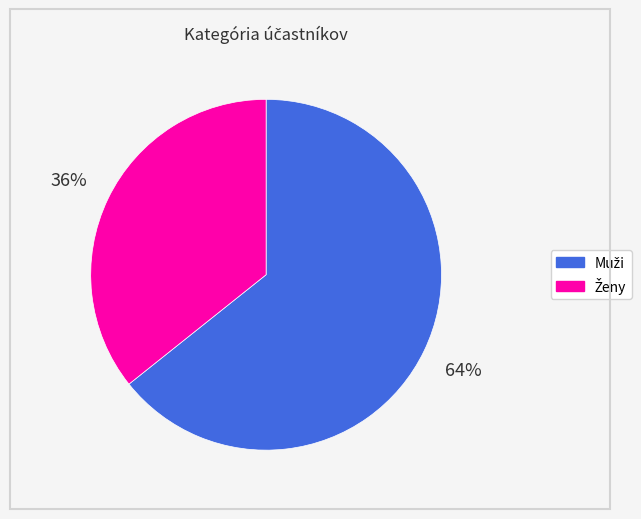

Does any single category account for the majority?

Yes